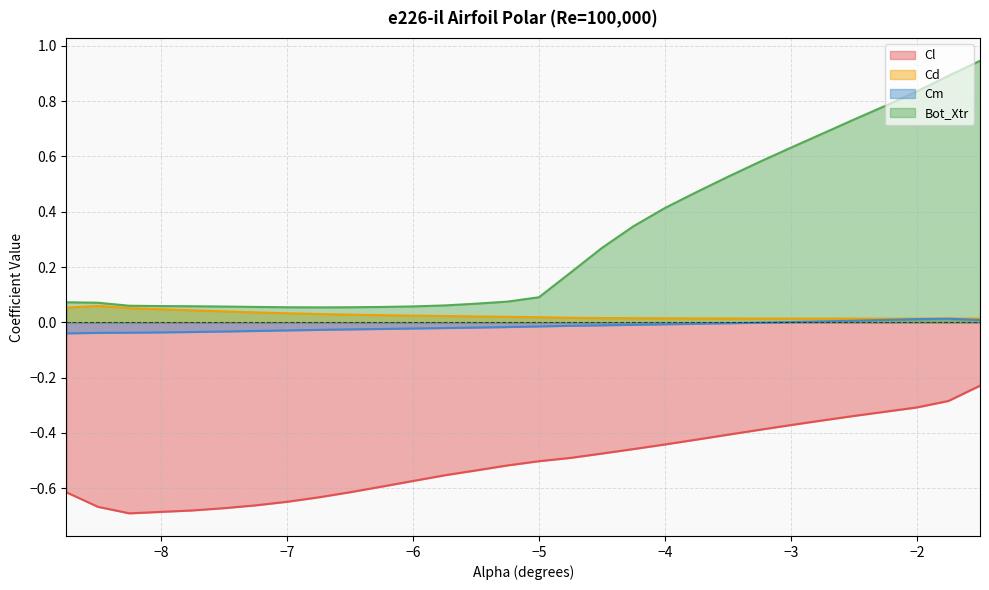

True or false: Cm and Bot_Xtr cross at least once.

False